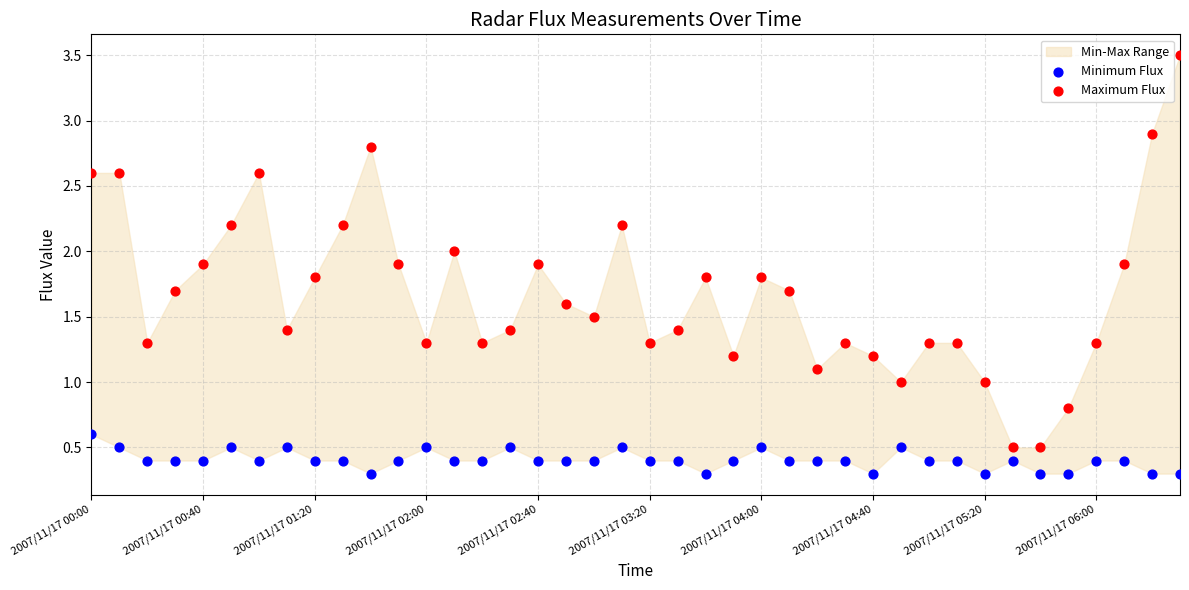

Which series reaches the minimum Y coordinate?

Minimum Flux